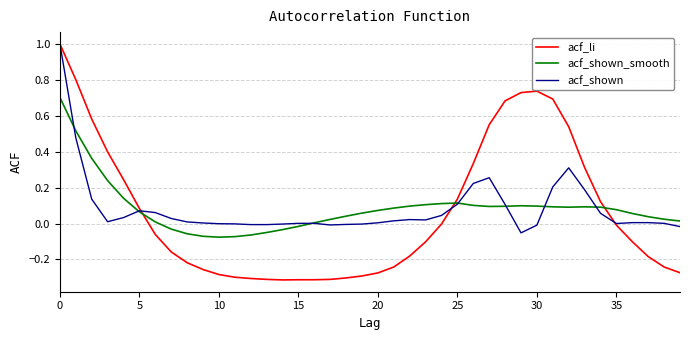

Which series has the widest spread of values?

acf_li